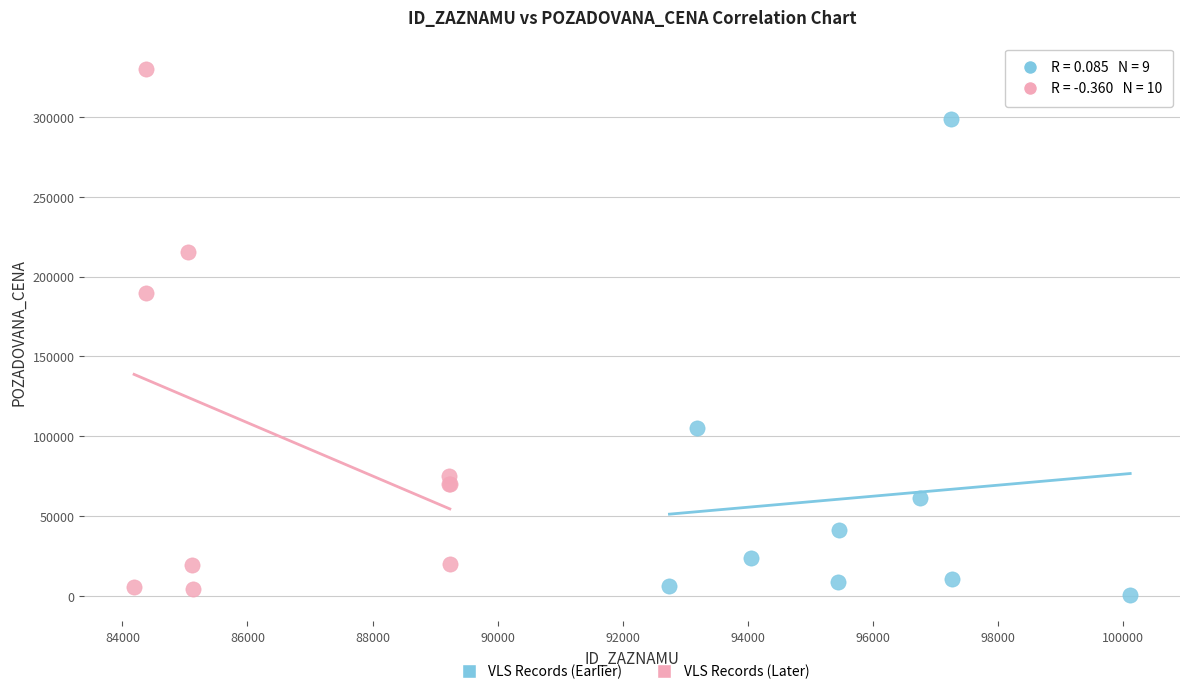

Which series has the widest spread of Y values?

VLS Records (Later)